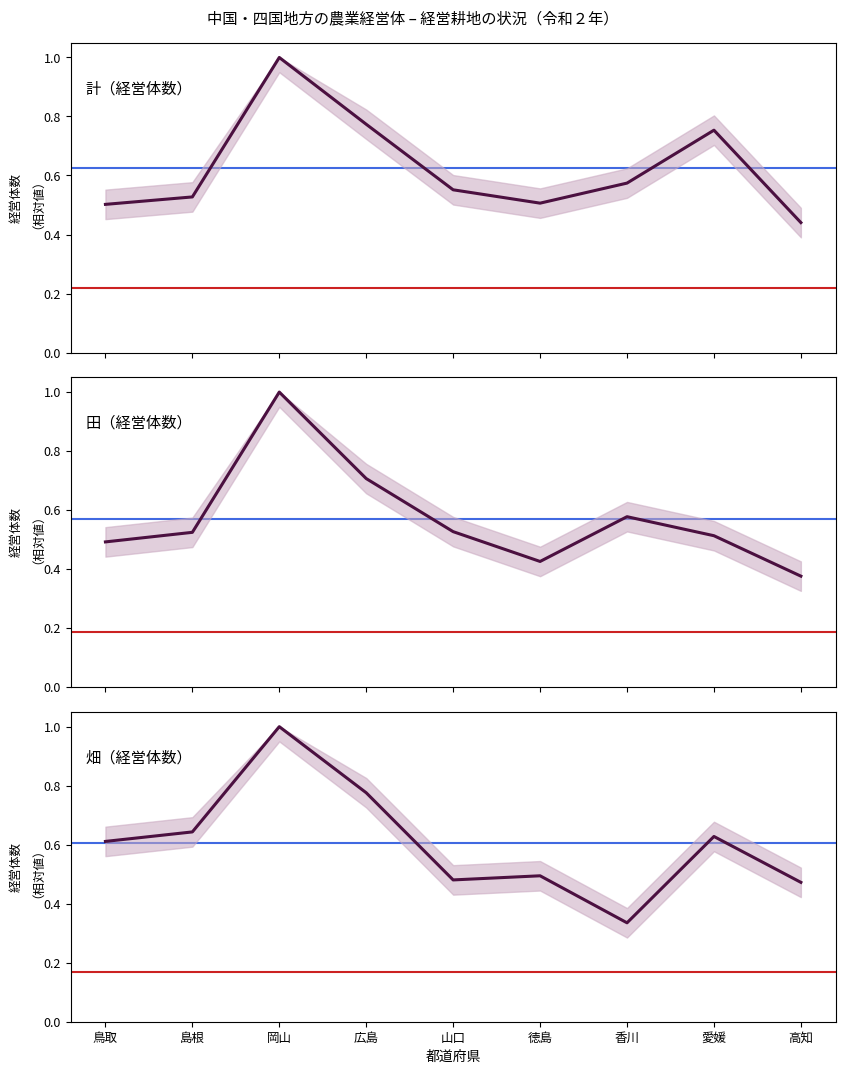

Which series has the widest spread of values?

畑（経営体数）